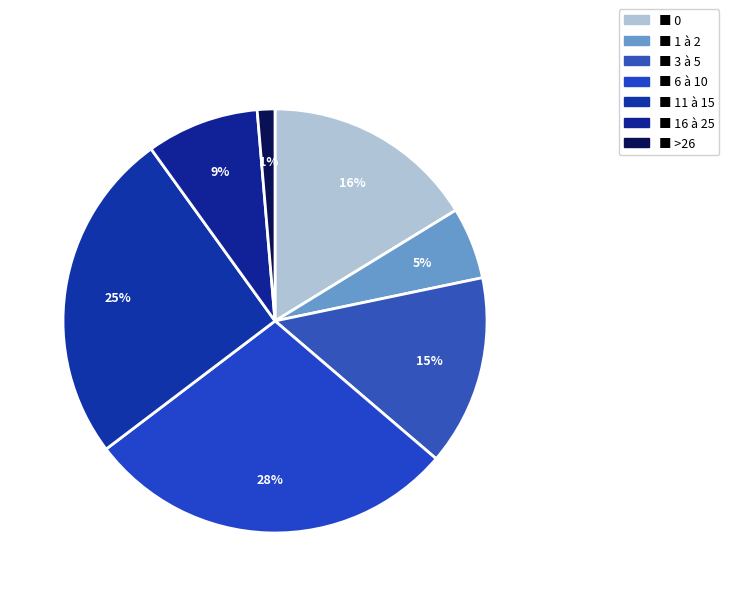

Count the number of slices in the pie.

7